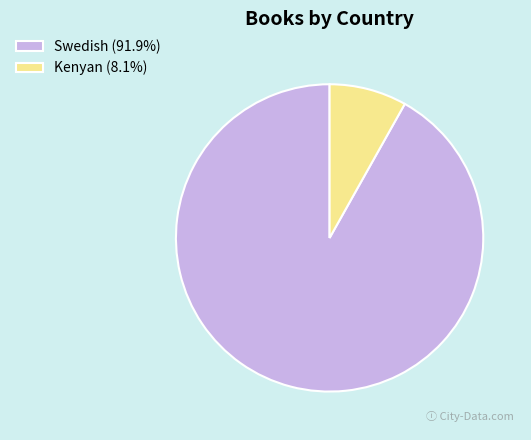

Is there a majority slice in this chart?

Yes